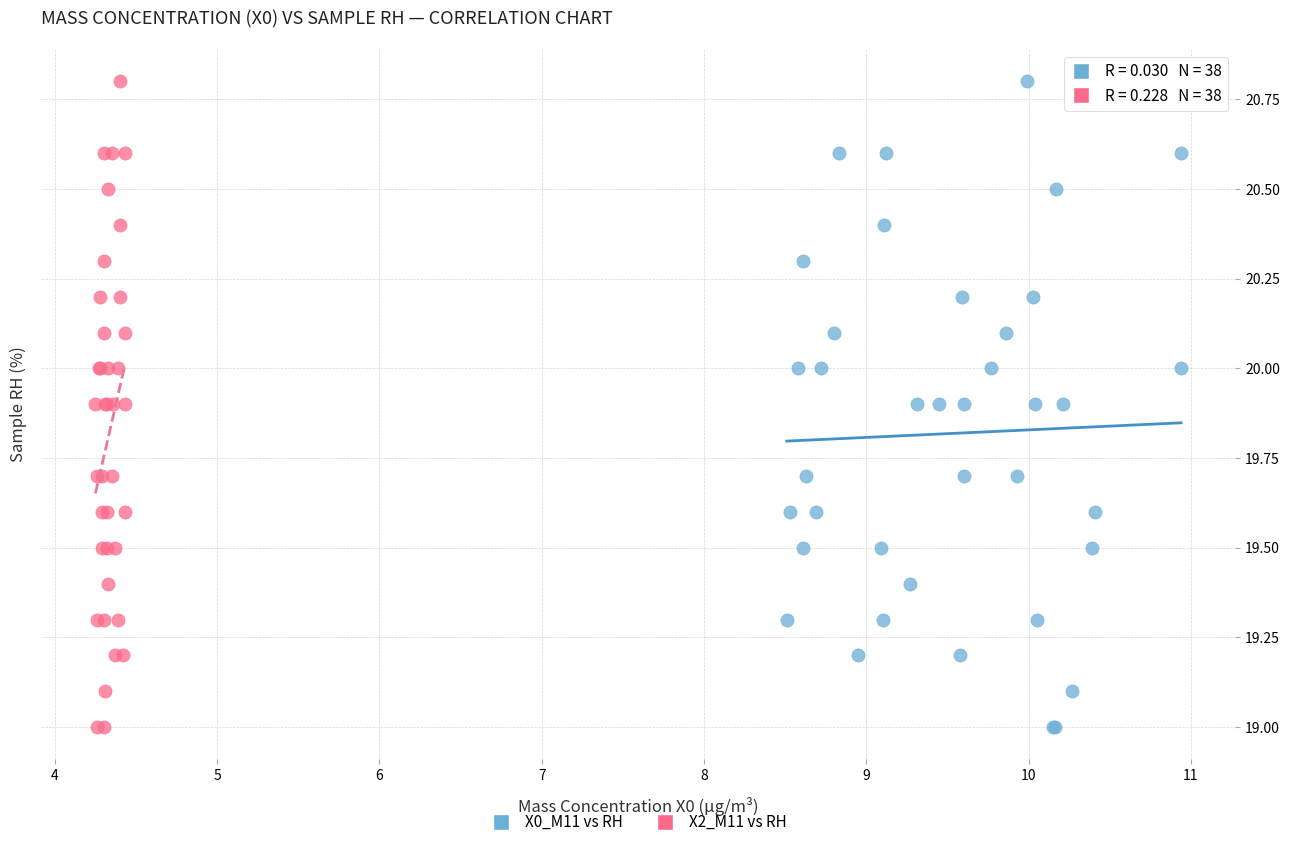

What are all the series names shown in the legend?

X0_M11 vs RH, X2_M11 vs RH